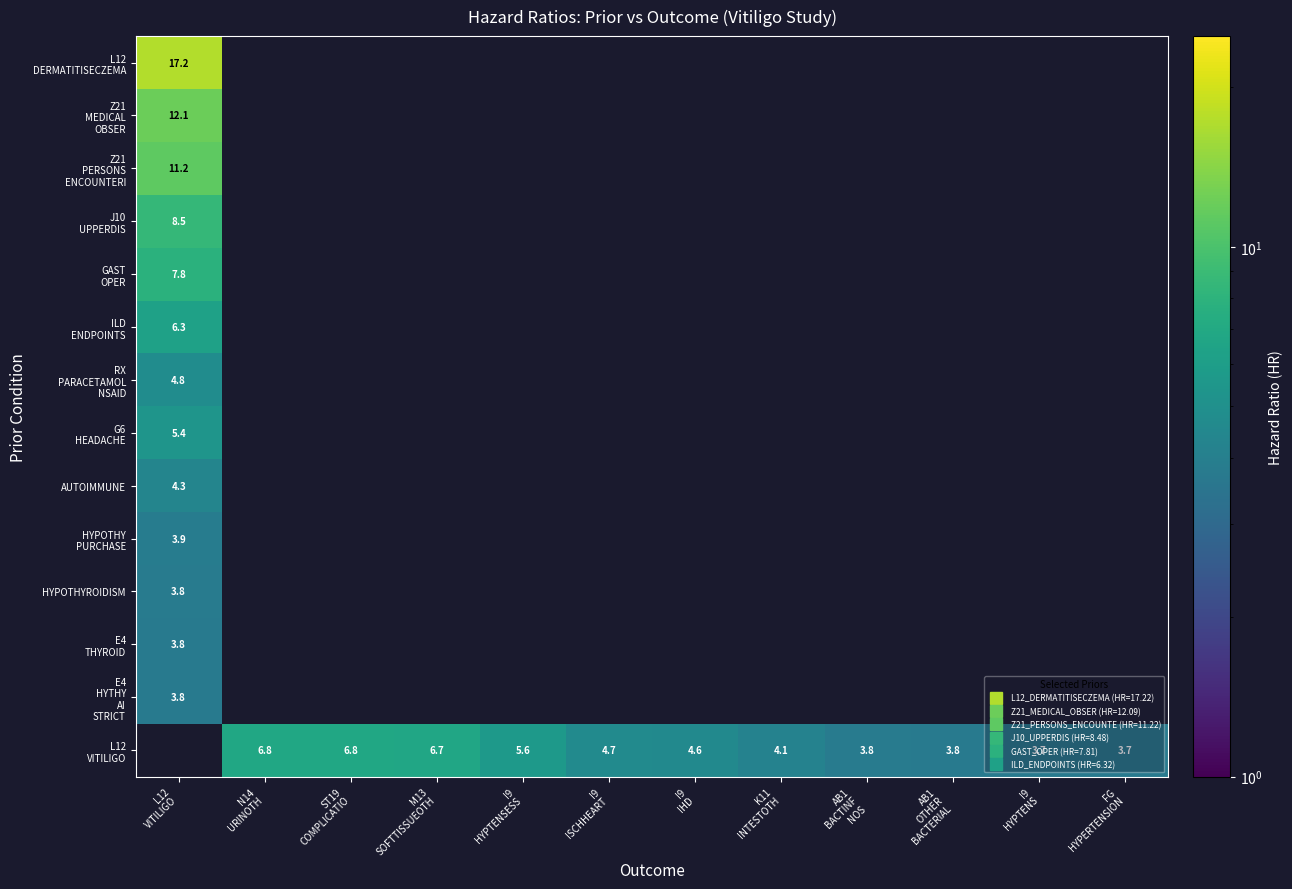

Which category has the lowest value across all series?

FG
HYPERTENSION